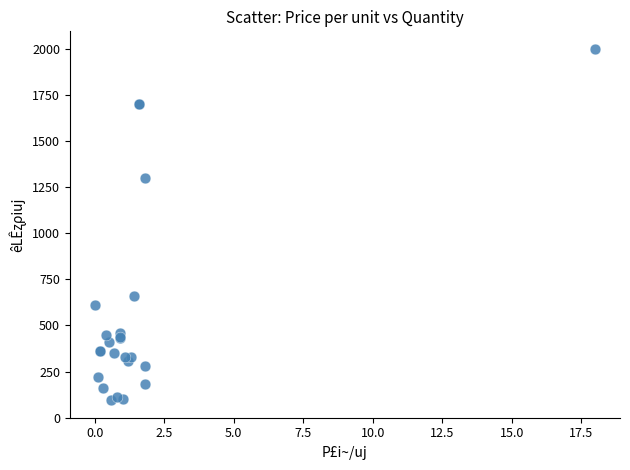

What Y value in the scatter plot is closest to 1047?

1300